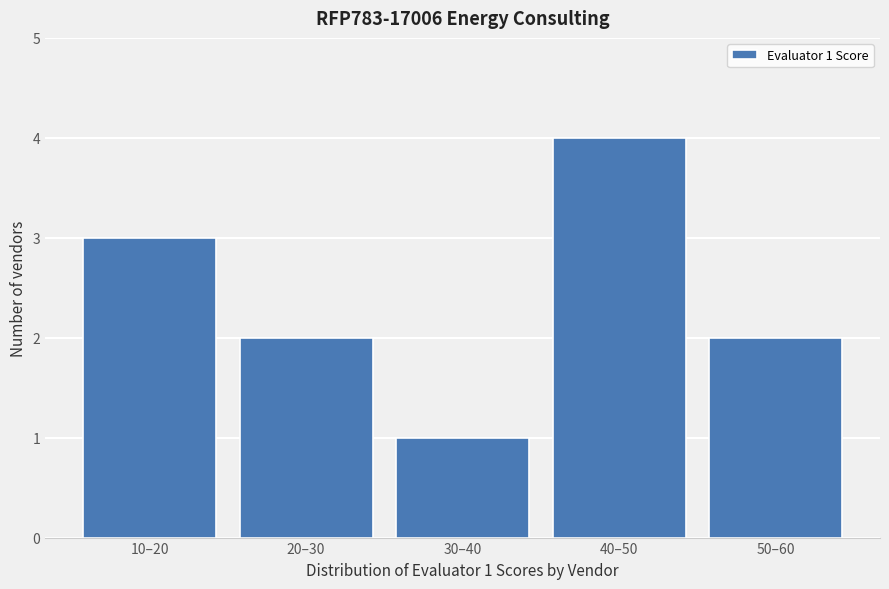

Reading right to left, extract all data points from this chart.

2	4	1	2	3